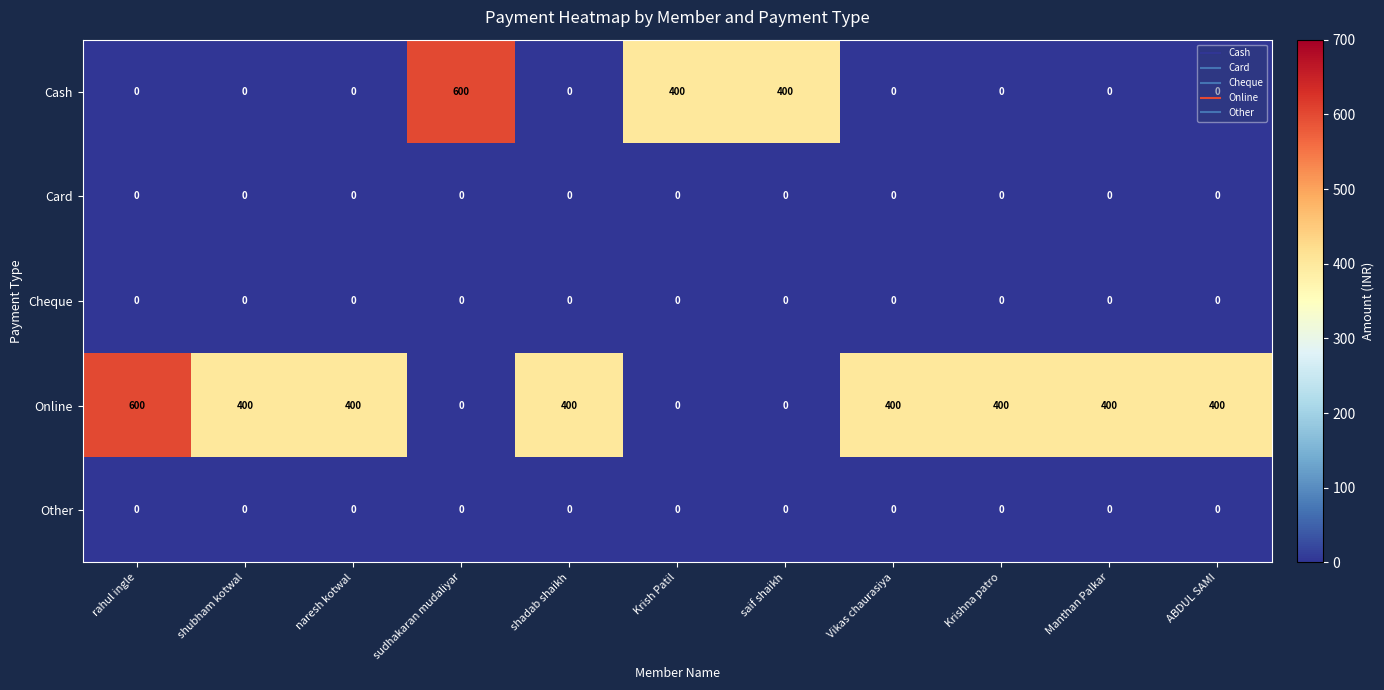

Which series has the largest total across all categories?

Online